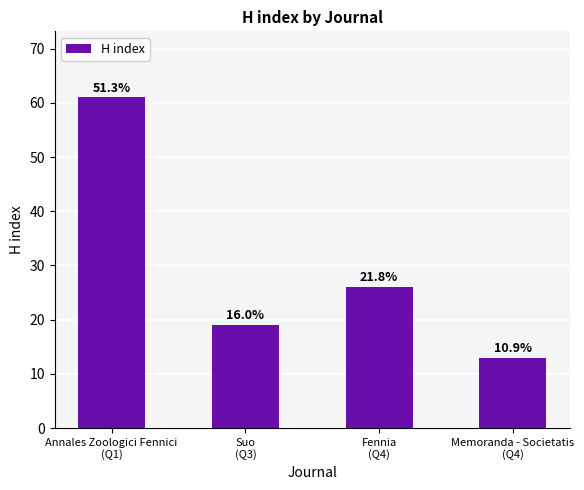

How many bars are there in total?

4